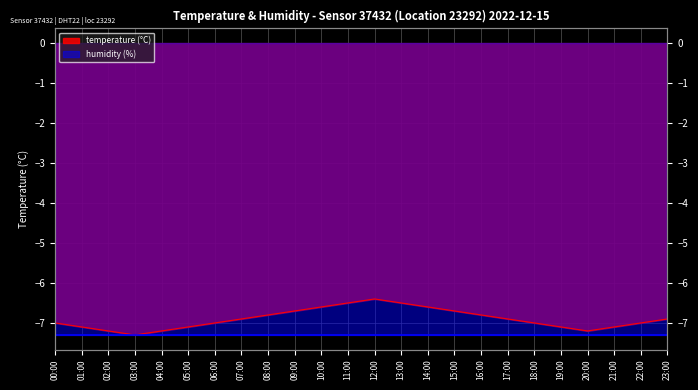

What is the greatest value displayed?

-6.4